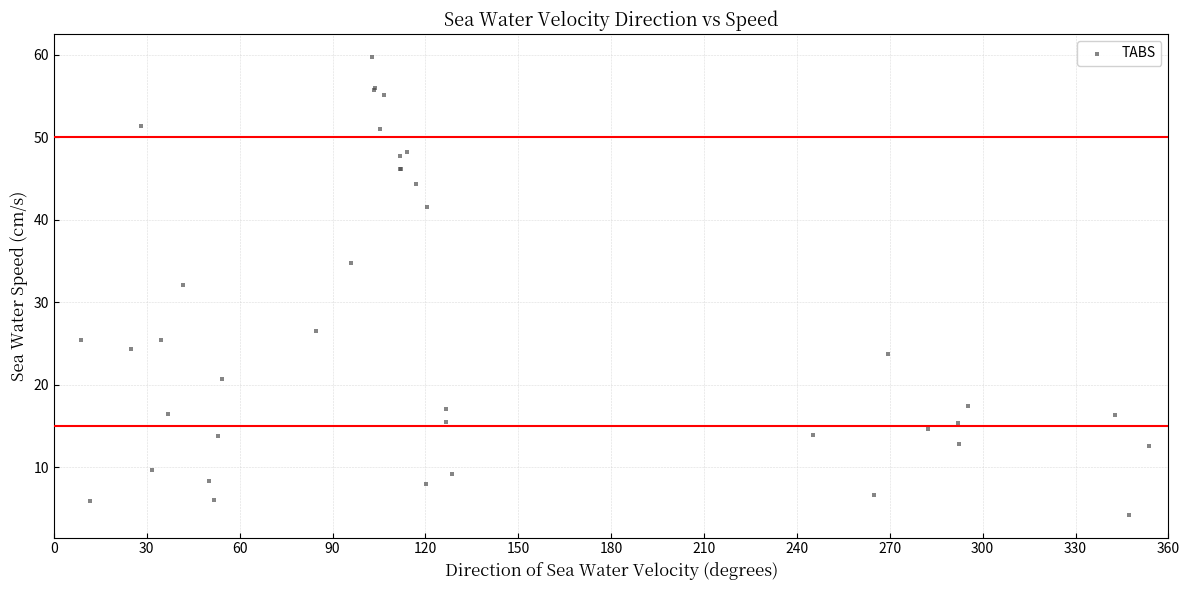

What Y value in the scatter plot is closest to 31?

32.0